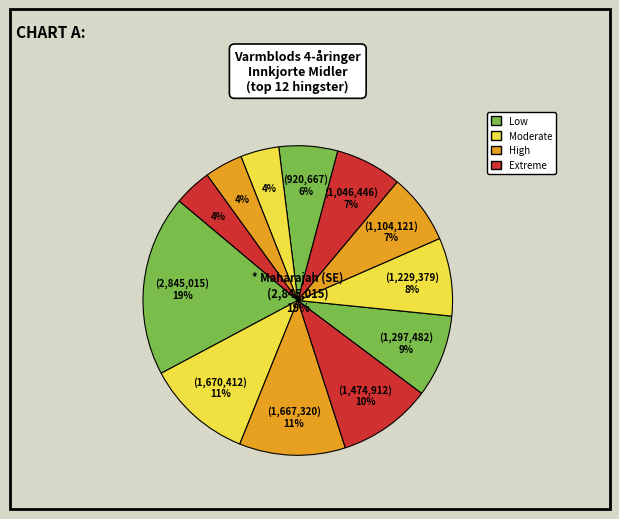

Is there any slice that represents more than half of the pie?

No